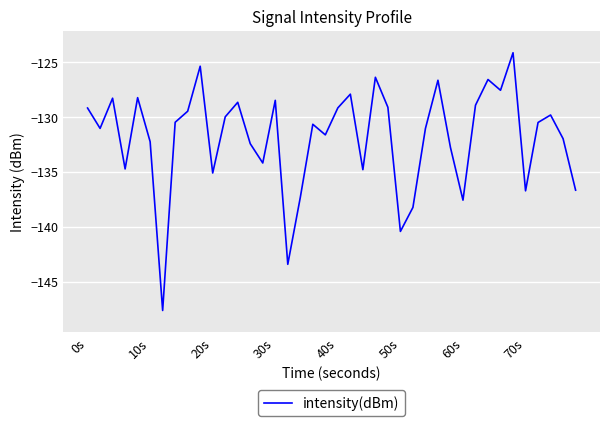

What is the minimum value shown in the chart?

-147.6